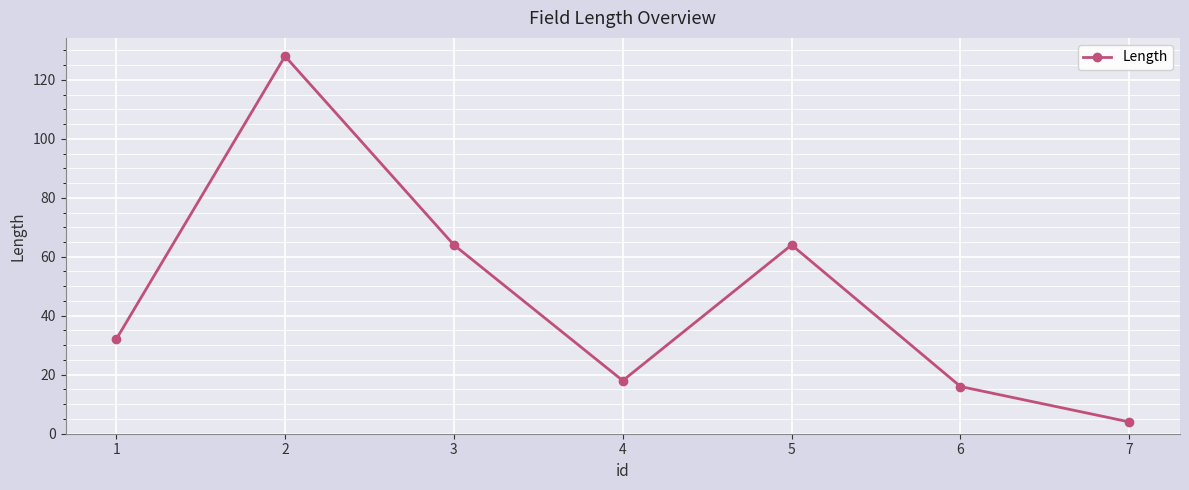

The value at 1 is 16. True or false?

False